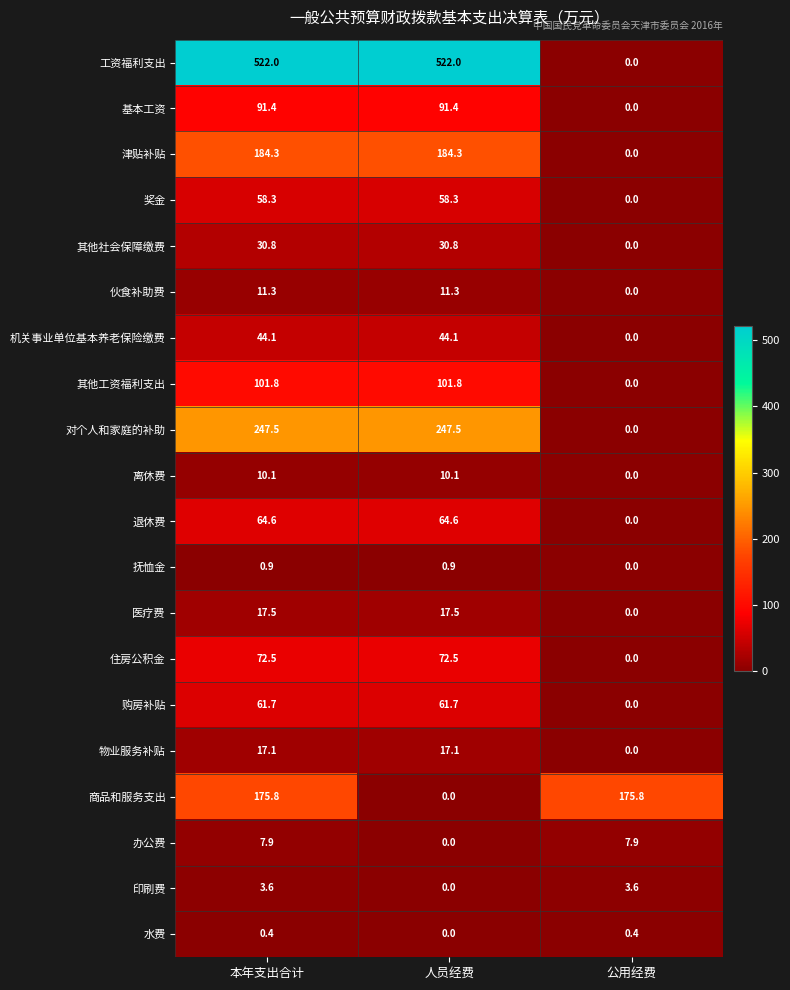

What is the greatest value displayed?

522.0